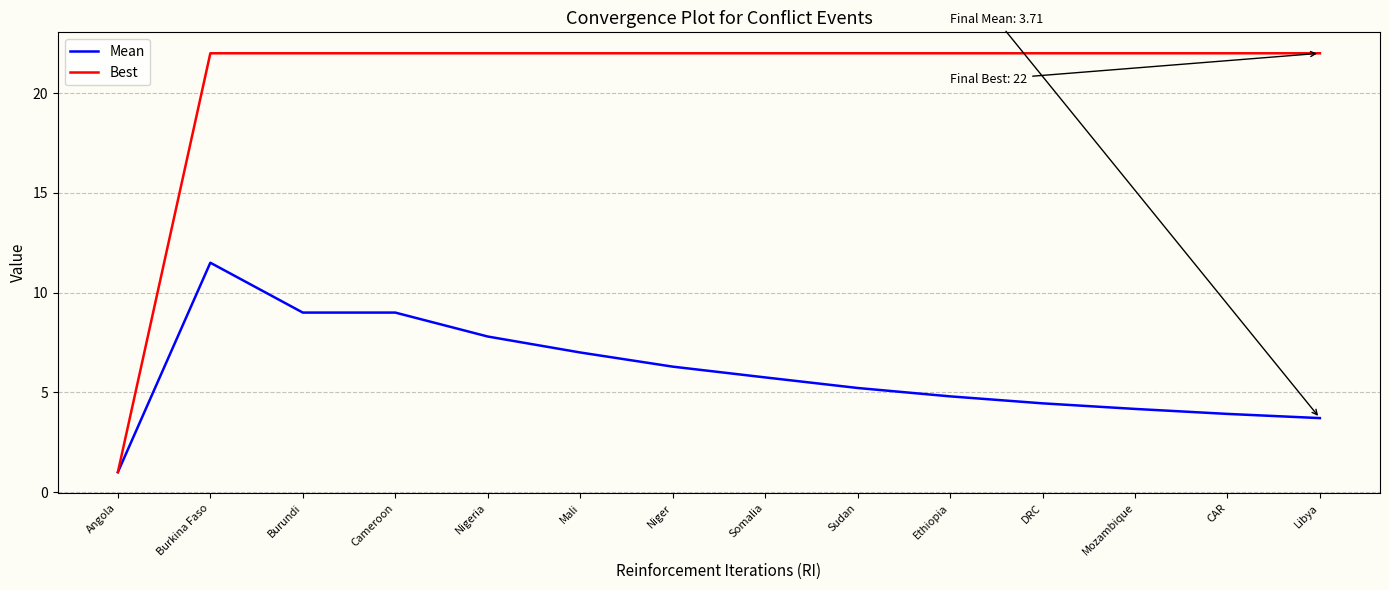

At which category is the sum across all series the highest?

Burkina Faso